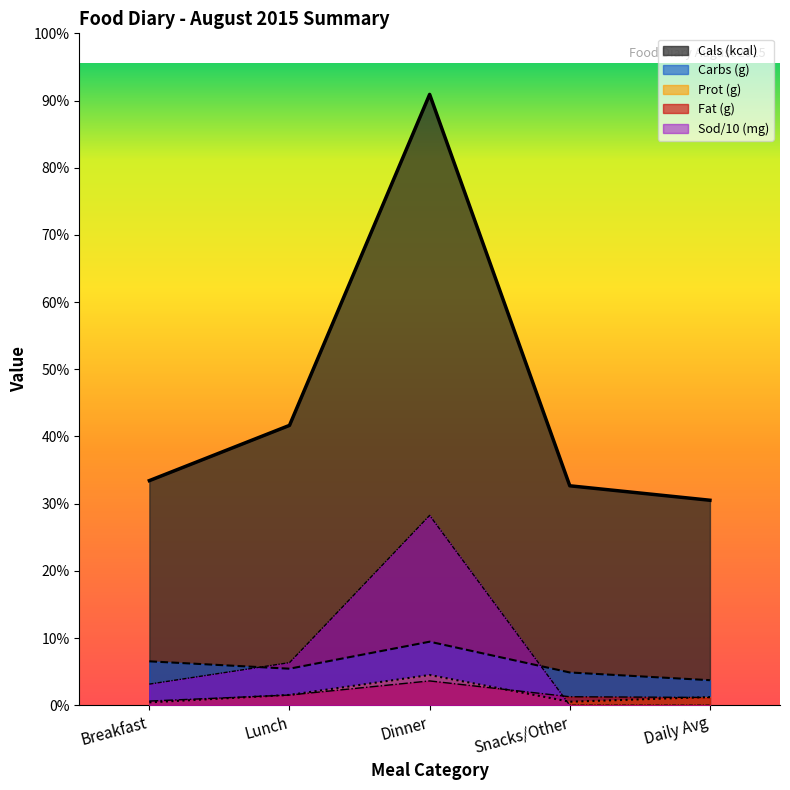

Reading left to right, list all the values displayed in this chart.

Cals (kcal): 435.0	542.0	1183.0	425.0	397.0
Fat (g): 8.1	19.8	47.1	16.4	15.0
Carbs (g): 85.0	70.8	123.0	63.5	48.5
Prot (g): 5.6	20.0	58.5	6.8	15.9
Sod (mg): 40.9	82.5	367.7	0.0	0.0